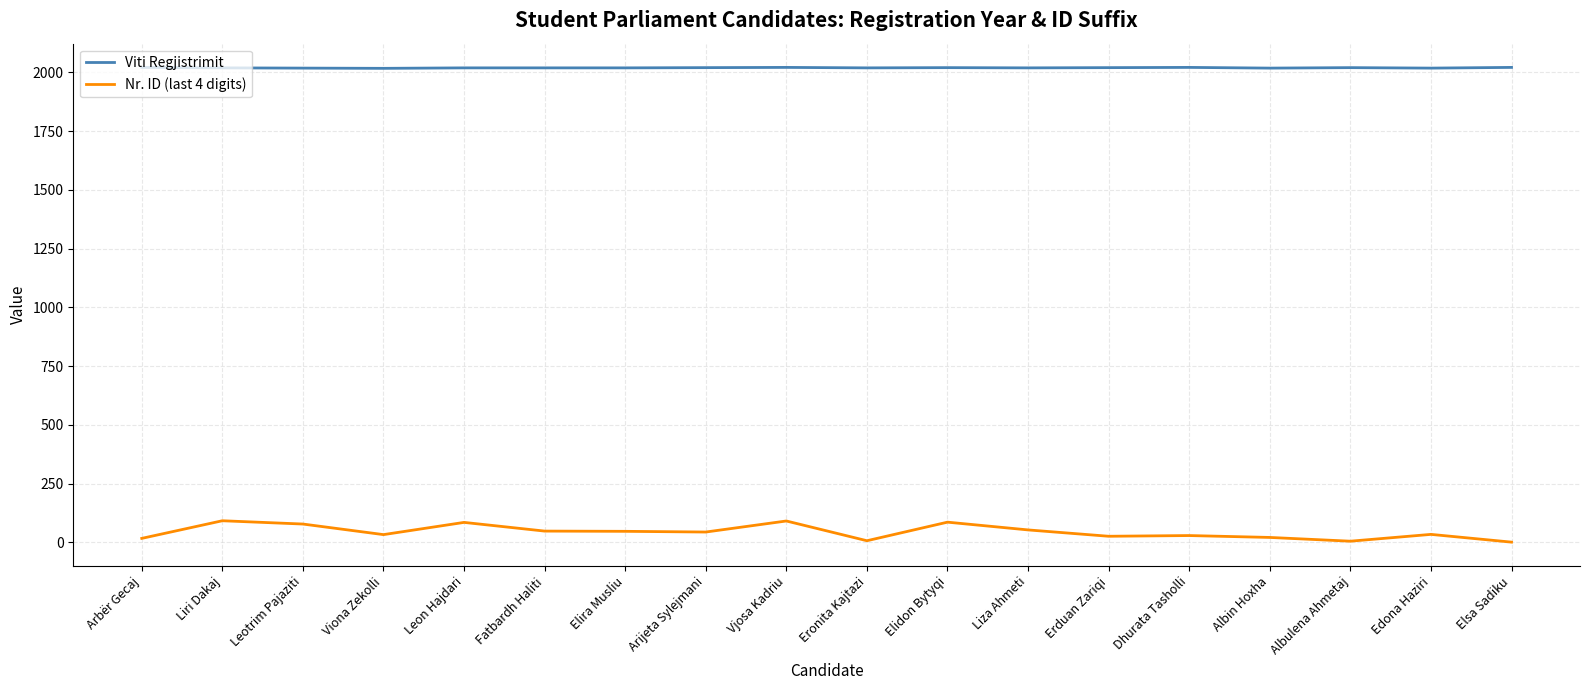

Does the chart display data point markers on the line(s)?

No